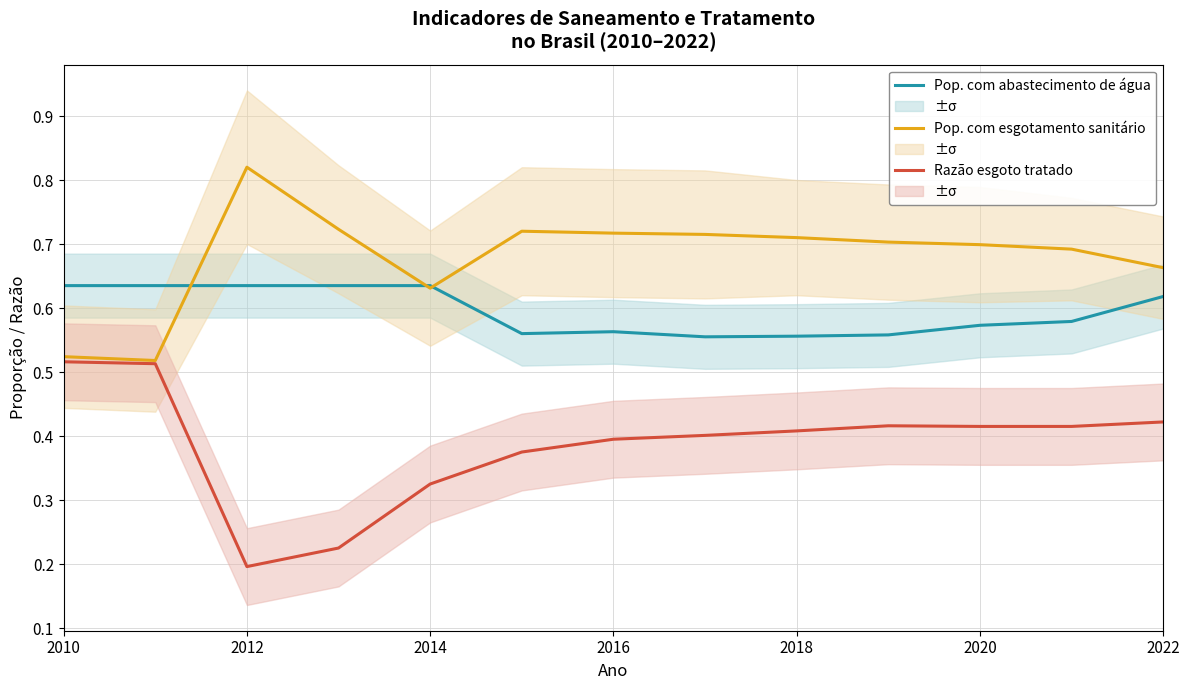

True or false: Pop. com abastecimento de água and Razão esgoto tratado intersect in this chart.

False